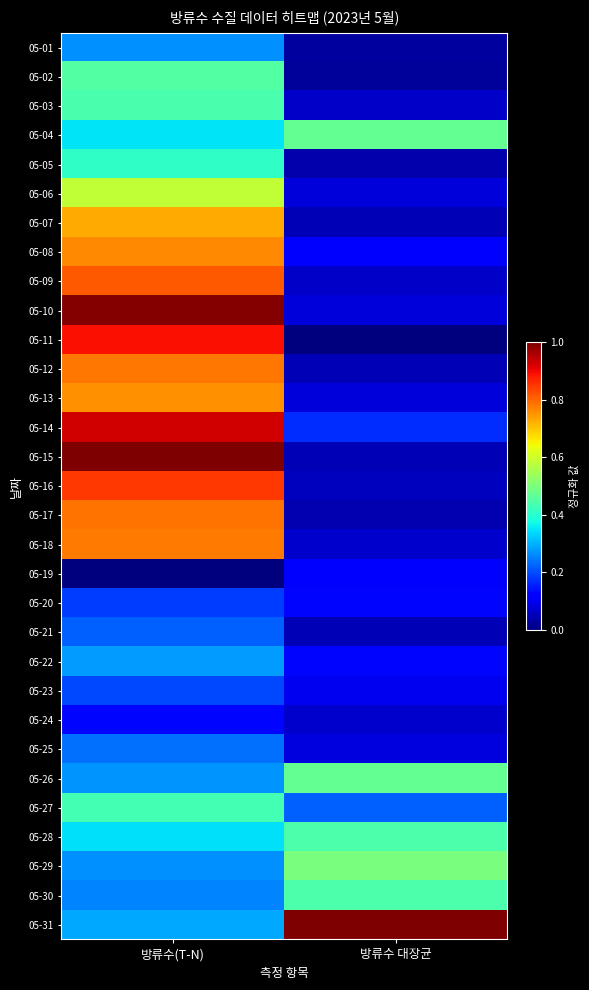

Reading right to left, list all the values displayed in this chart.

05-01: 방류수 대장균=0.0	방류수(T-N)=0.3
05-02: 방류수 대장균=0.0	방류수(T-N)=0.5
05-03: 방류수 대장균=0.1	방류수(T-N)=0.4
05-04: 방류수 대장균=0.5	방류수(T-N)=0.3
05-05: 방류수 대장균=0.0	방류수(T-N)=0.4
05-06: 방류수 대장균=0.1	방류수(T-N)=0.6
05-07: 방류수 대장균=0.0	방류수(T-N)=0.7
05-08: 방류수 대장균=0.1	방류수(T-N)=0.8
05-09: 방류수 대장균=0.1	방류수(T-N)=0.8
05-10: 방류수 대장균=0.1	방류수(T-N)=1.0
05-11: 방류수 대장균=0.0	방류수(T-N)=0.9
05-12: 방류수 대장균=0.0	방류수(T-N)=0.8
05-13: 방류수 대장균=0.1	방류수(T-N)=0.8
05-14: 방류수 대장균=0.2	방류수(T-N)=0.9
05-15: 방류수 대장균=0.1	방류수(T-N)=1.0
05-16: 방류수 대장균=0.1	방류수(T-N)=0.8
05-17: 방류수 대장균=0.0	방류수(T-N)=0.8
05-18: 방류수 대장균=0.1	방류수(T-N)=0.8
05-19: 방류수 대장균=0.1	방류수(T-N)=0.0
05-20: 방류수 대장균=0.1	방류수(T-N)=0.2
05-21: 방류수 대장균=0.0	방류수(T-N)=0.2
05-22: 방류수 대장균=0.1	방류수(T-N)=0.3
05-23: 방류수 대장균=0.1	방류수(T-N)=0.2
05-24: 방류수 대장균=0.1	방류수(T-N)=0.1
05-25: 방류수 대장균=0.1	방류수(T-N)=0.2
05-26: 방류수 대장균=0.5	방류수(T-N)=0.3
05-27: 방류수 대장균=0.2	방류수(T-N)=0.4
05-28: 방류수 대장균=0.4	방류수(T-N)=0.3
05-29: 방류수 대장균=0.5	방류수(T-N)=0.3
05-30: 방류수 대장균=0.4	방류수(T-N)=0.3
05-31: 방류수 대장균=1.0	방류수(T-N)=0.3